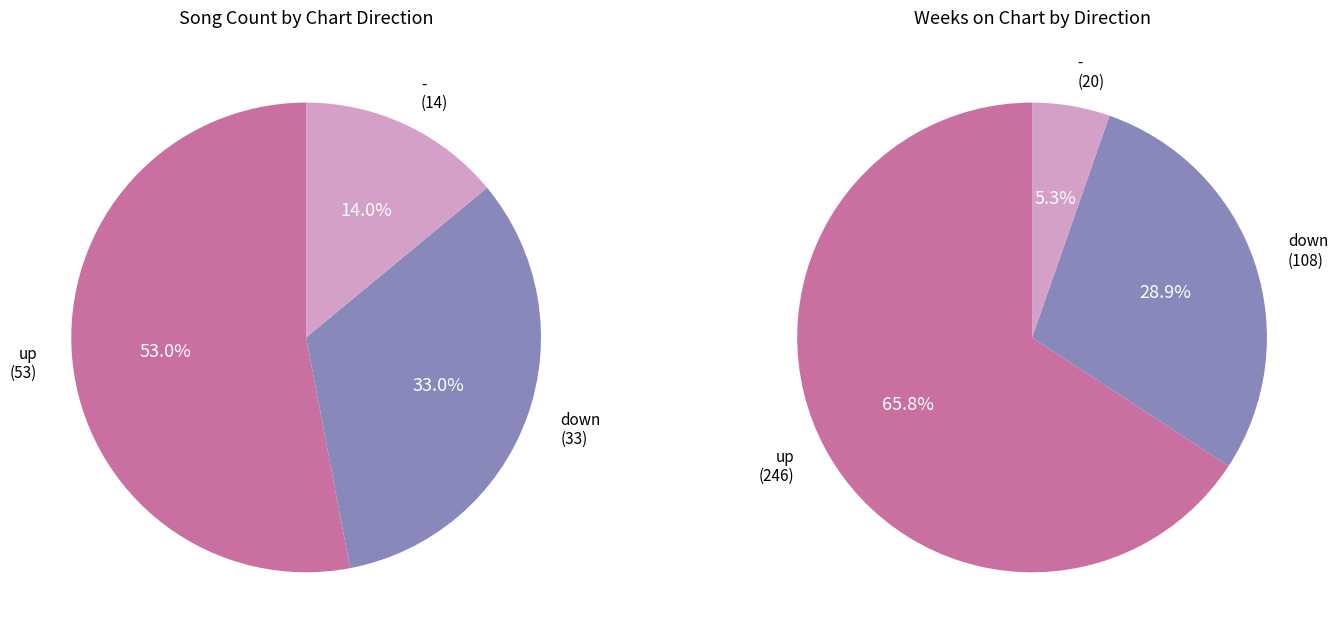

Which slice represents more than half of the pie?

up